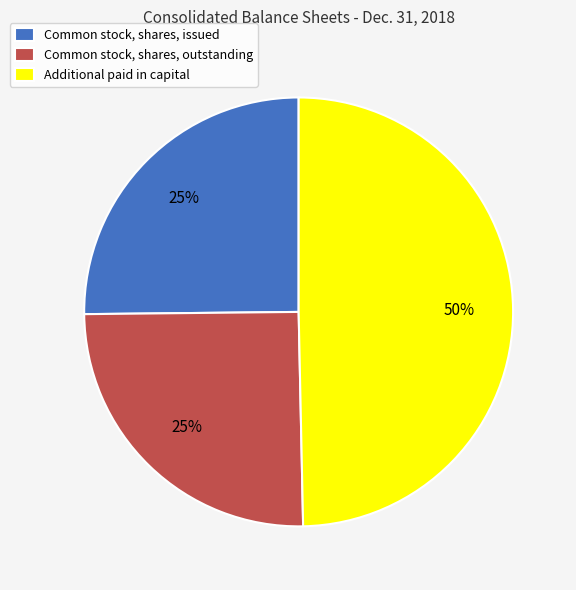

What percentage is the Common stock, shares, issued slice, to the nearest percent?

25%